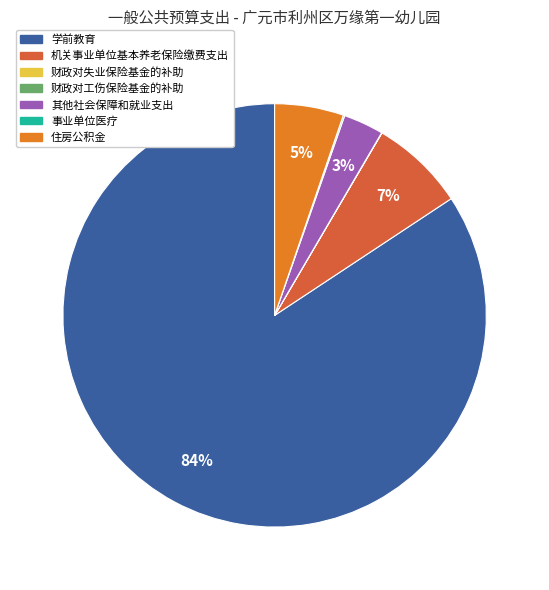

Does any single category account for the majority?

Yes